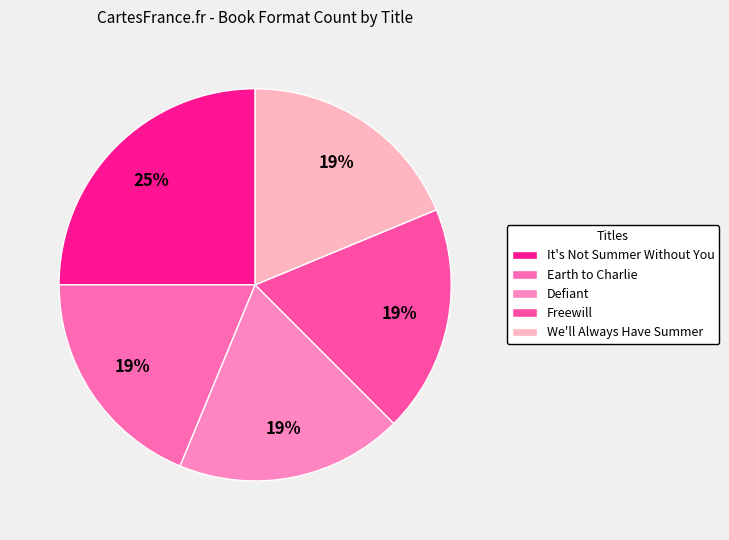

What is the largest slice in the pie chart?

It's Not Summer Without You